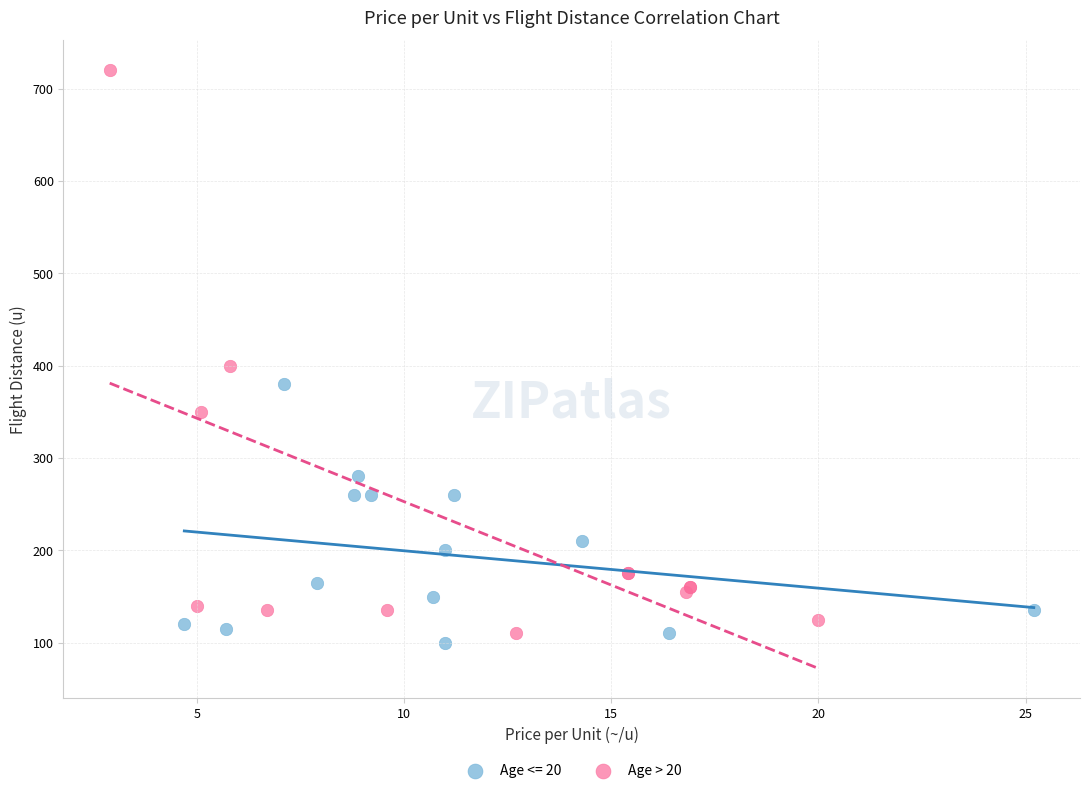

Which series reaches the maximum Y coordinate?

Age > 20